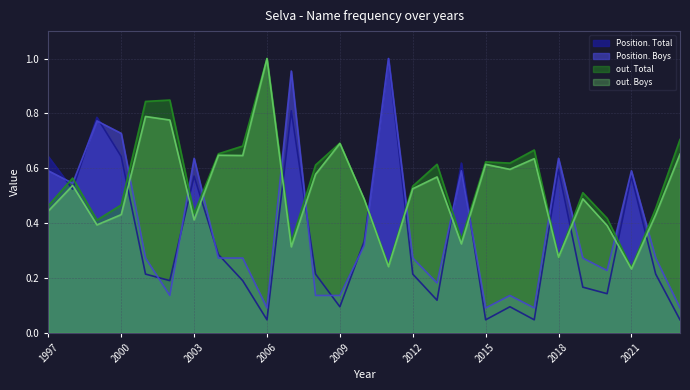

List the labels in order of out. Boys value, largest first.

2006, 2001, 2002, 2009, 2023, 2004, 2005, 2017, 2015, 2016, 2008, 2013, 1998, 2012, 2019, 2010, 1997, 2000, 2022, 2003, 1999, 2020, 2014, 2007, 2018, 2011, 2021